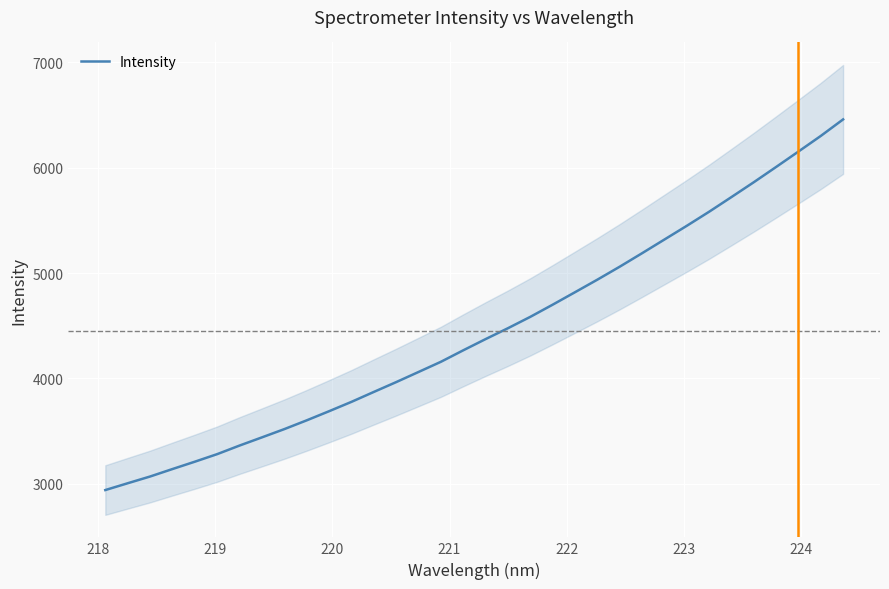

What is the label of the 29th point from the right?

222